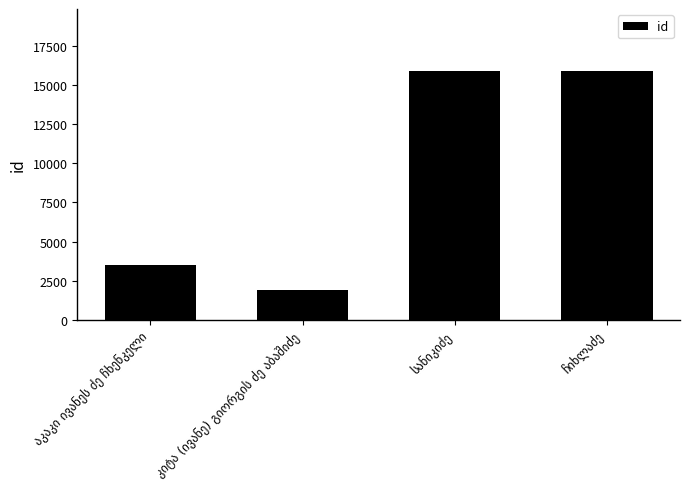

What is the difference between the second highest and minimum values?

13977